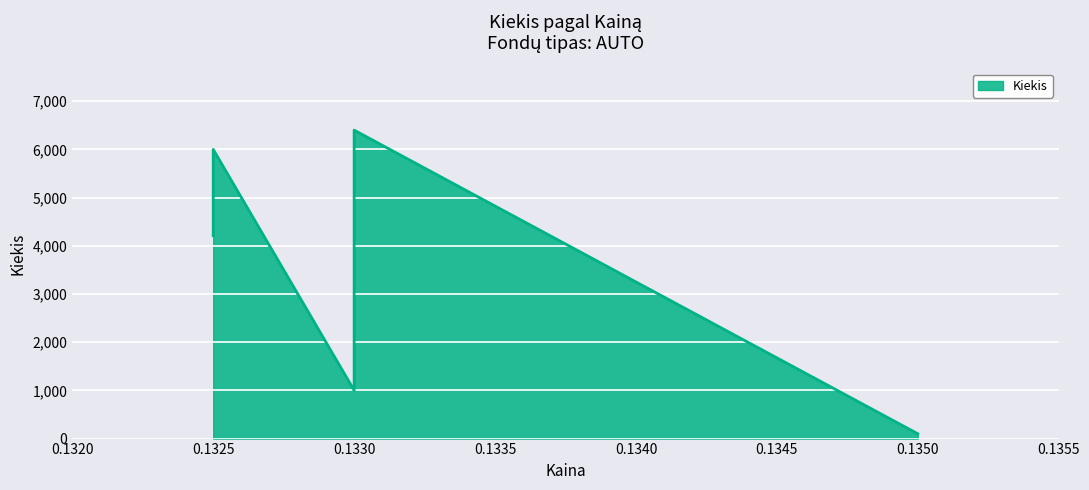

What is the minimum value shown in the chart?

100